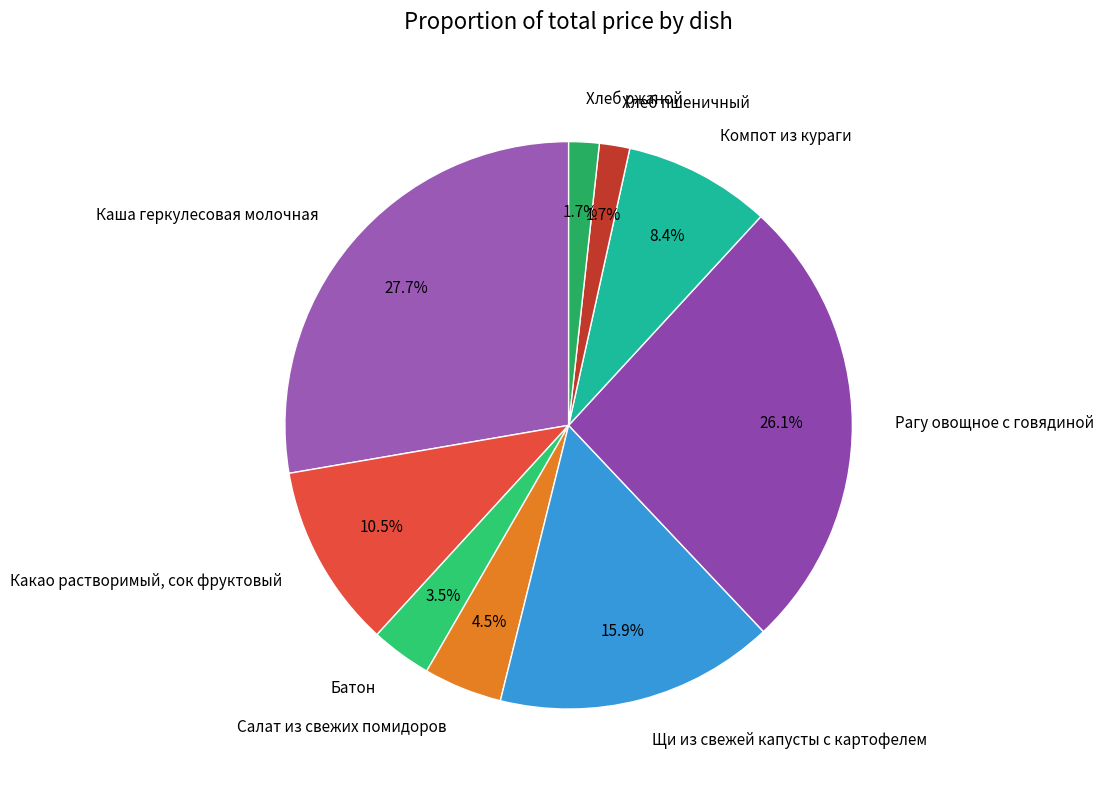

Do Батон and Салат из свежих помидоров together represent more than half of the pie?

No